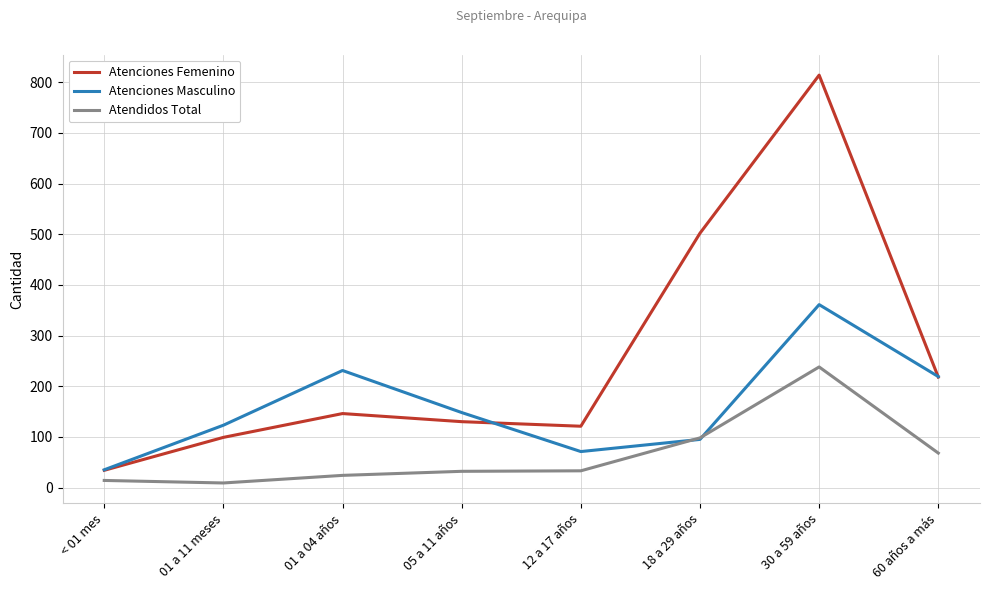

List the series in order of their overall mean, highest first.

Atenciones Femenino, Atenciones Masculino, Atendidos Total